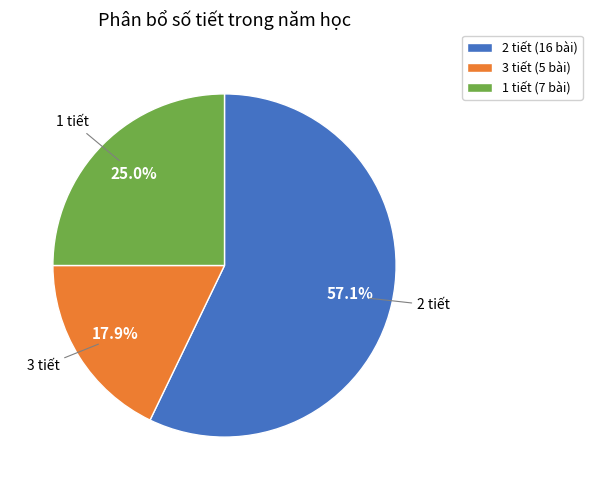

To the nearest percent, what is the average slice percentage?

33%